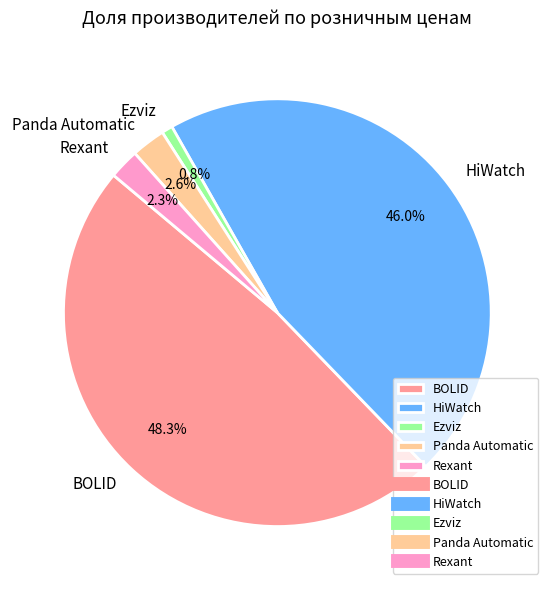

Between Ezviz and BOLID, which is larger?

BOLID